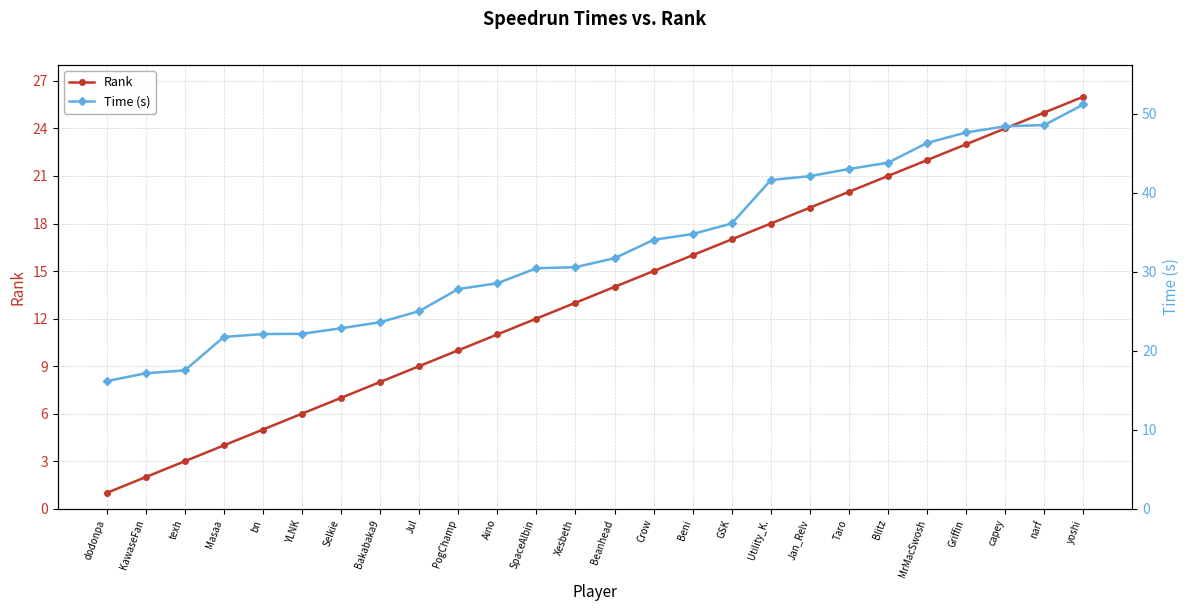

Does the chart display data point markers on the line(s)?

Yes